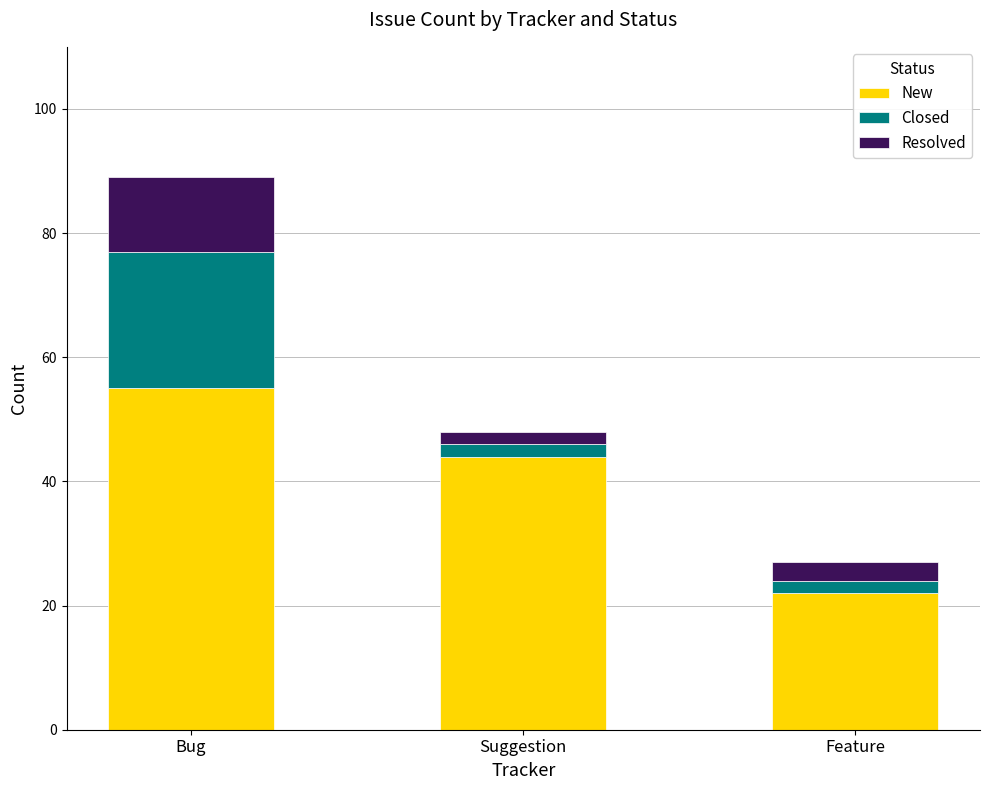

Count the number of categories in the chart.

3